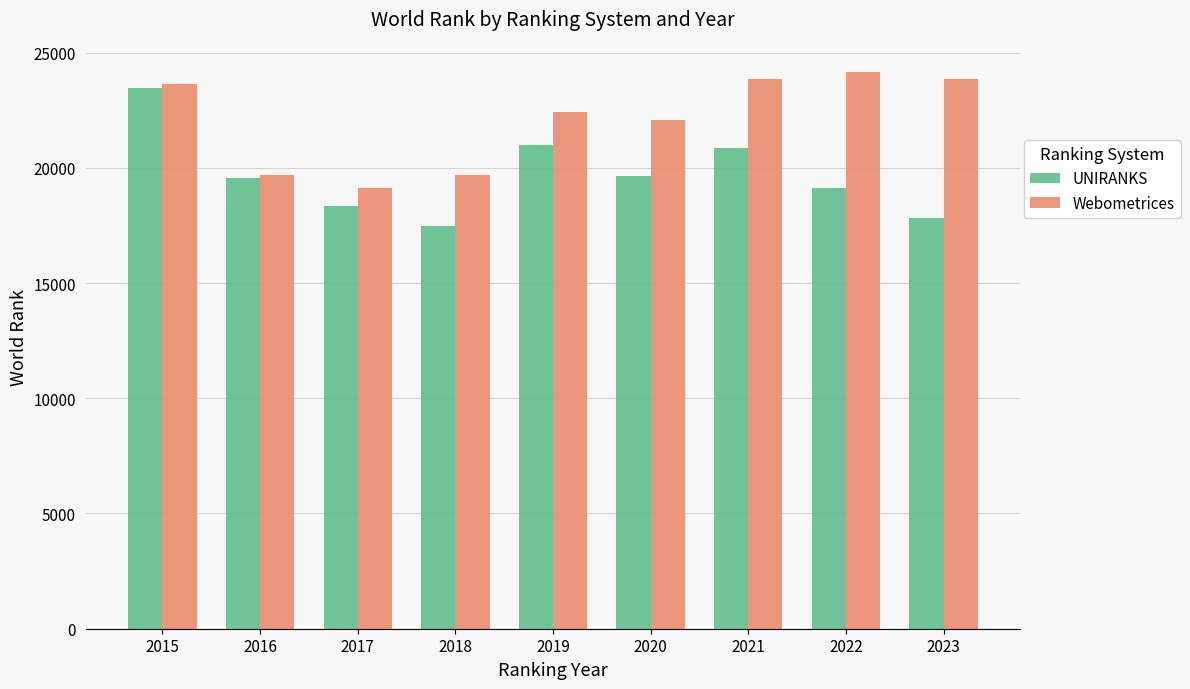

Rank the series by their average value, from lowest to highest.

UNIRANKS, Webometrices